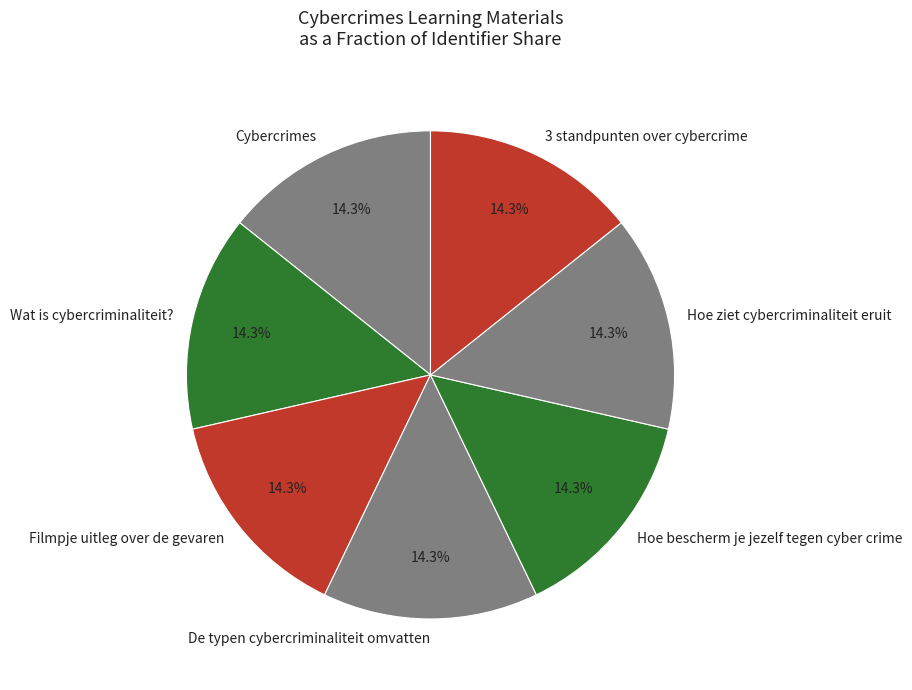

Is there any slice that represents more than half of the pie?

No